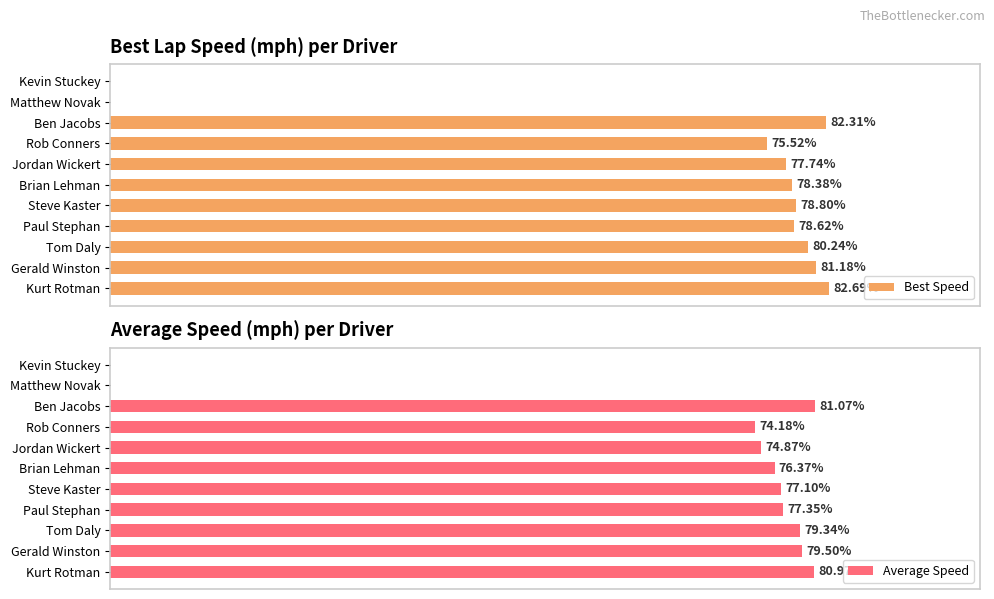

What is the value of the Best Speed bar at the 4th from the left?

78.6